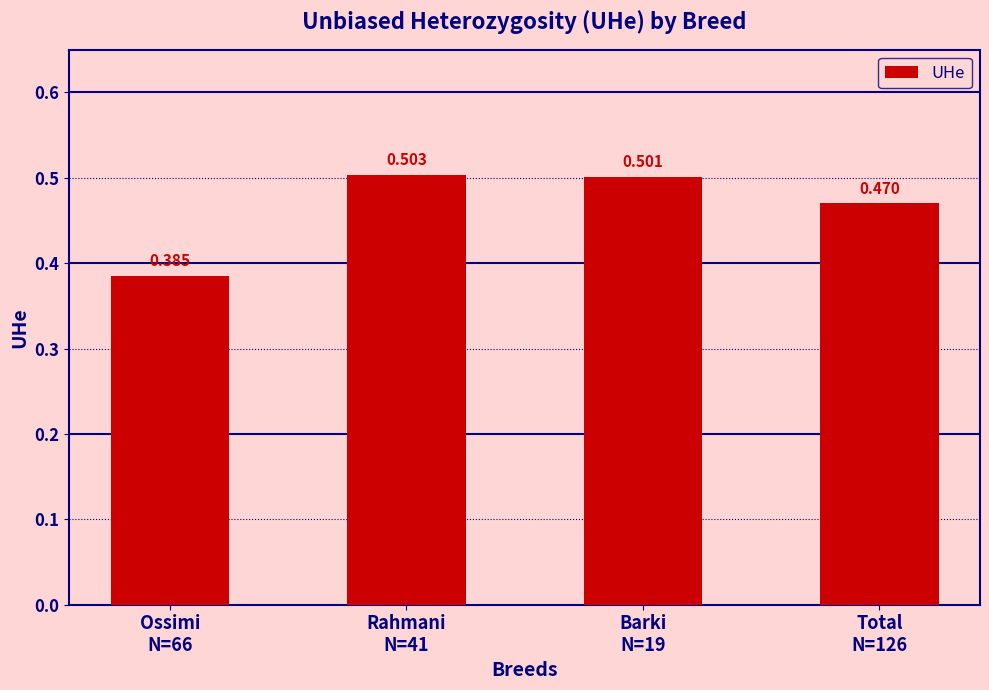

What is the difference between the maximum and minimum values?

0.1